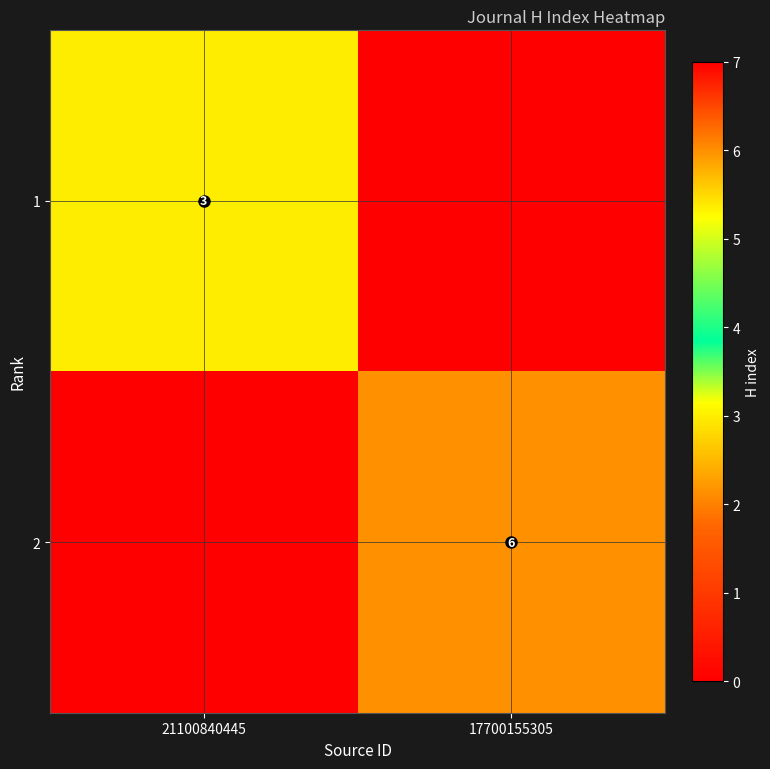

Which has a higher value, 17700155305 or 21100840445?

21100840445